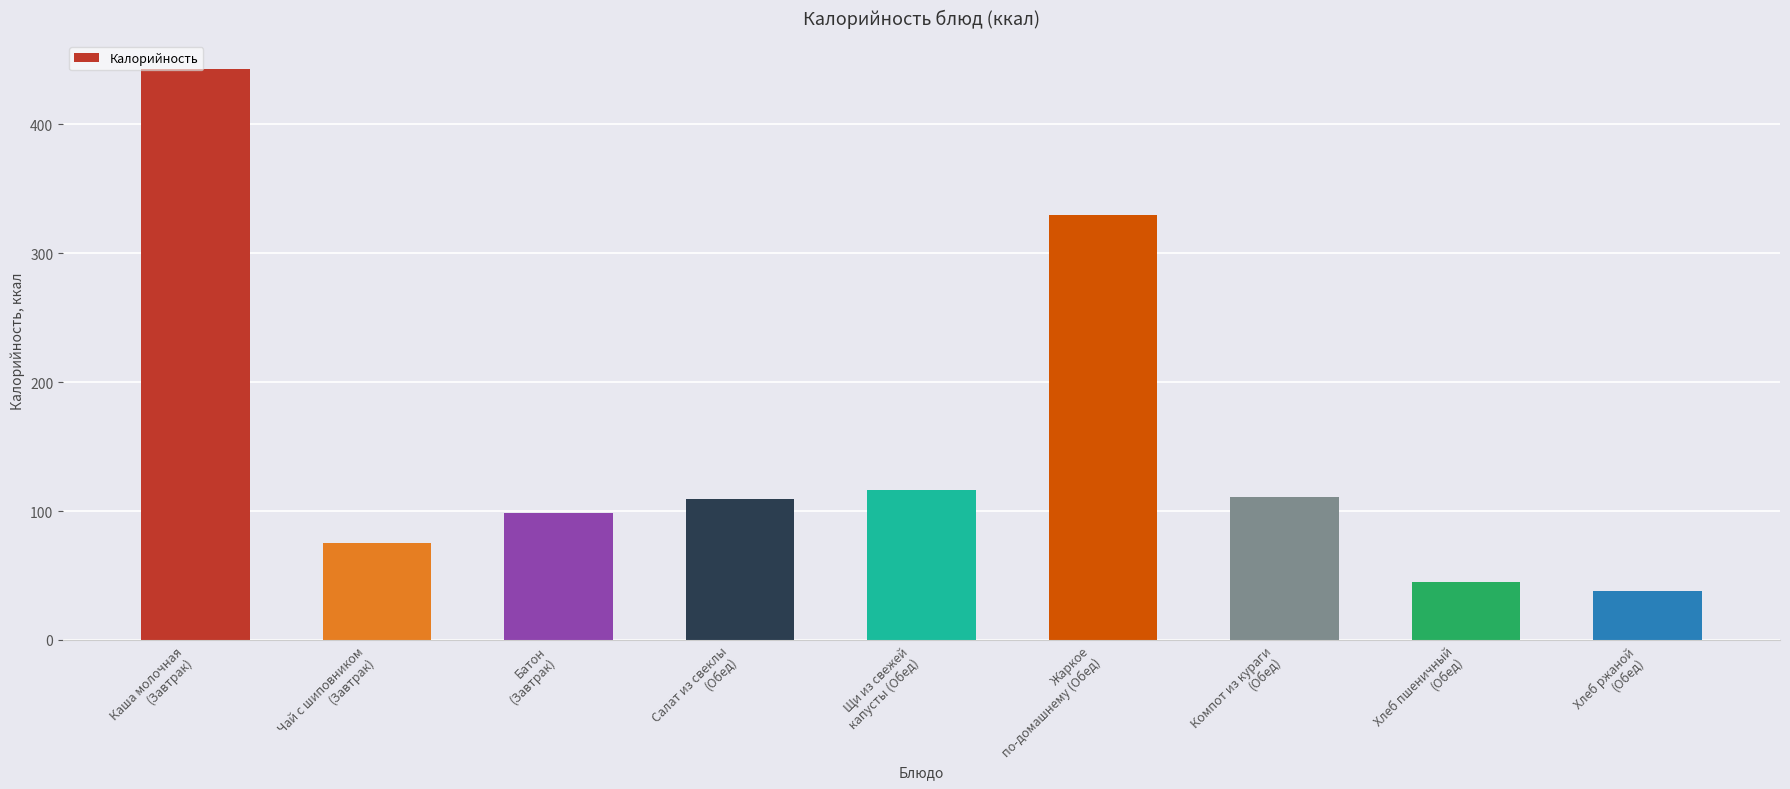

Are the bars grouped side by side (vs. stacked)?

No